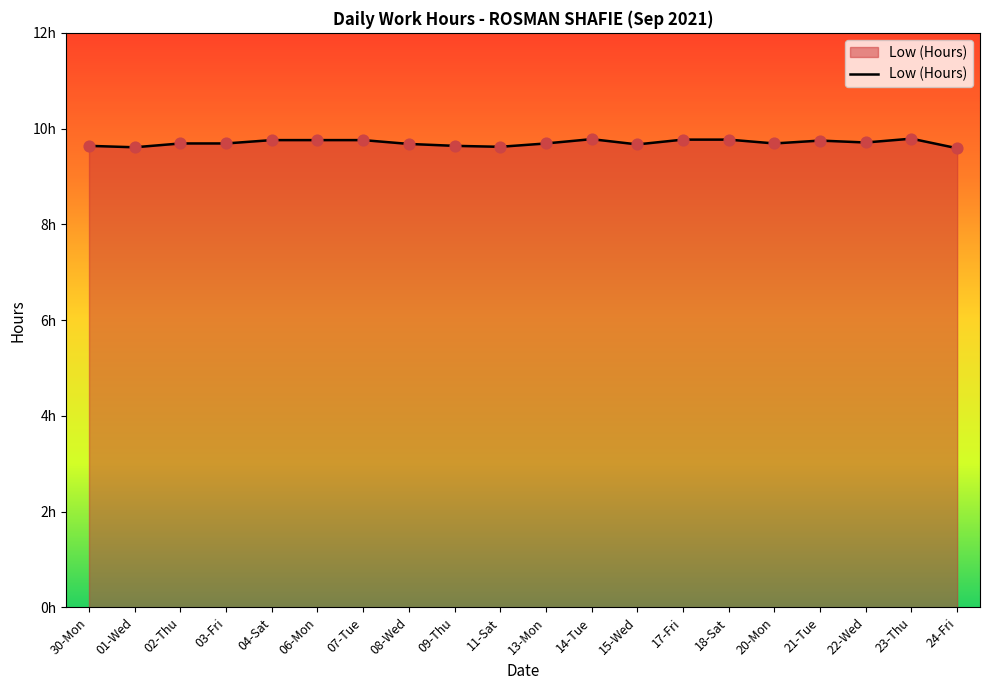

Between 04-Sat and 23-Thu, which is larger?

23-Thu